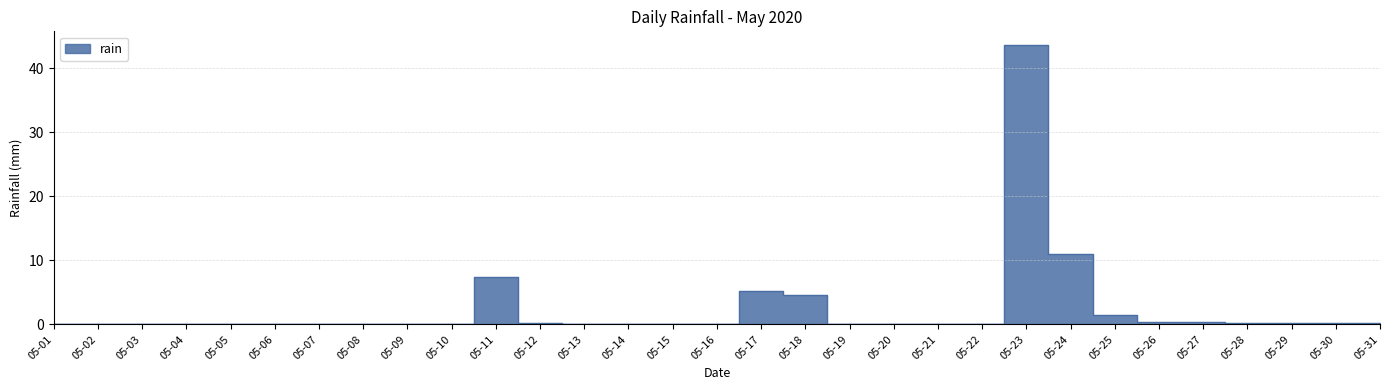

Rank the categories by value from highest to lowest.

05-23, 05-24, 05-11, 05-17, 05-18, 05-25, 05-26, 05-27, 05-12, 05-28, 05-29, 05-30, 05-31, 05-01, 05-02, 05-03, 05-04, 05-05, 05-06, 05-07, 05-08, 05-09, 05-10, 05-13, 05-14, 05-15, 05-16, 05-19, 05-20, 05-21, 05-22